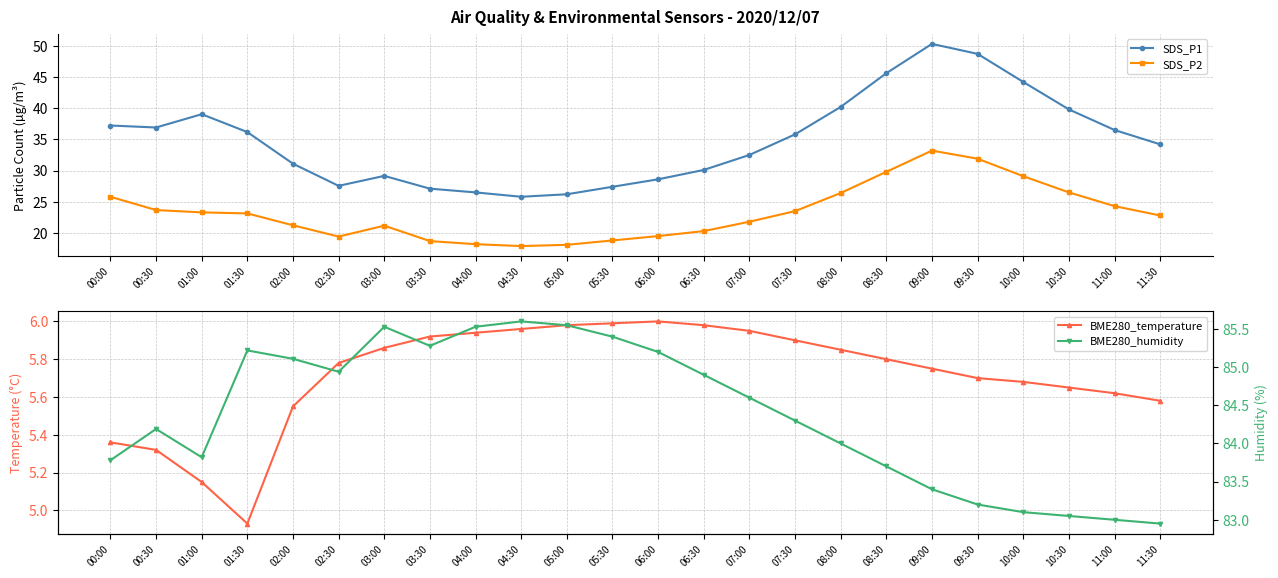

What position from the left is 00:00?

1